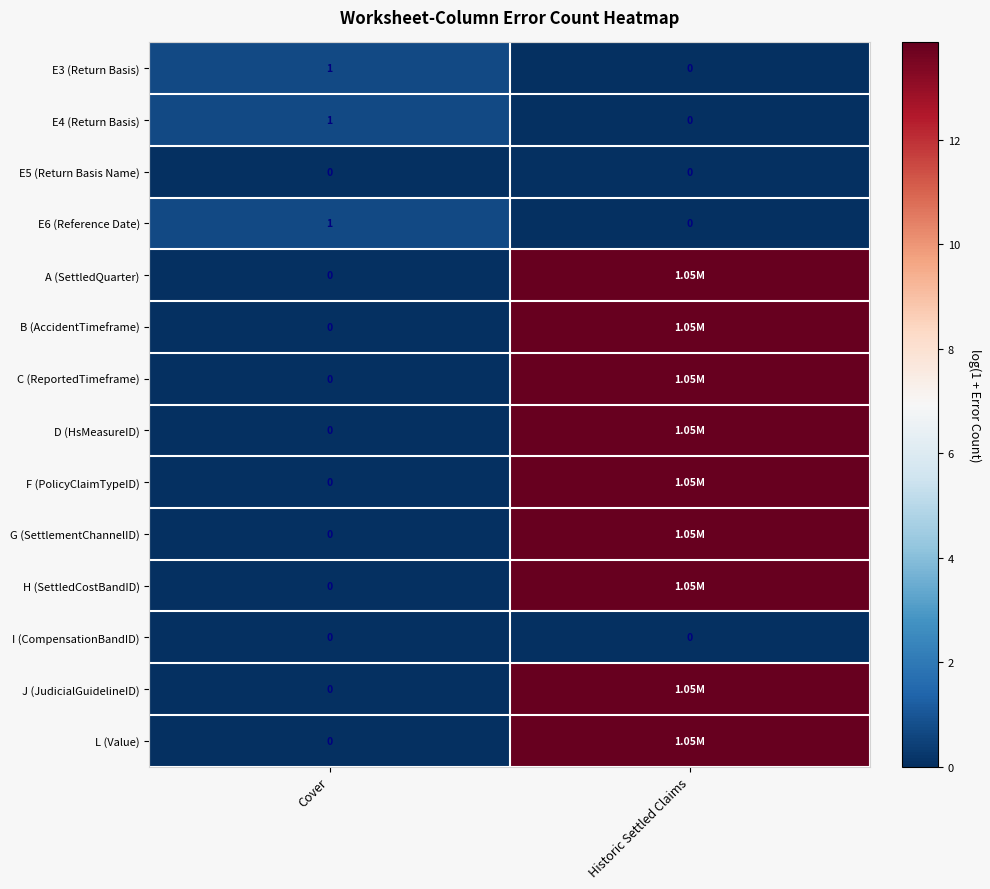

How many values in the E3 (Return Basis) series are below 1?

1